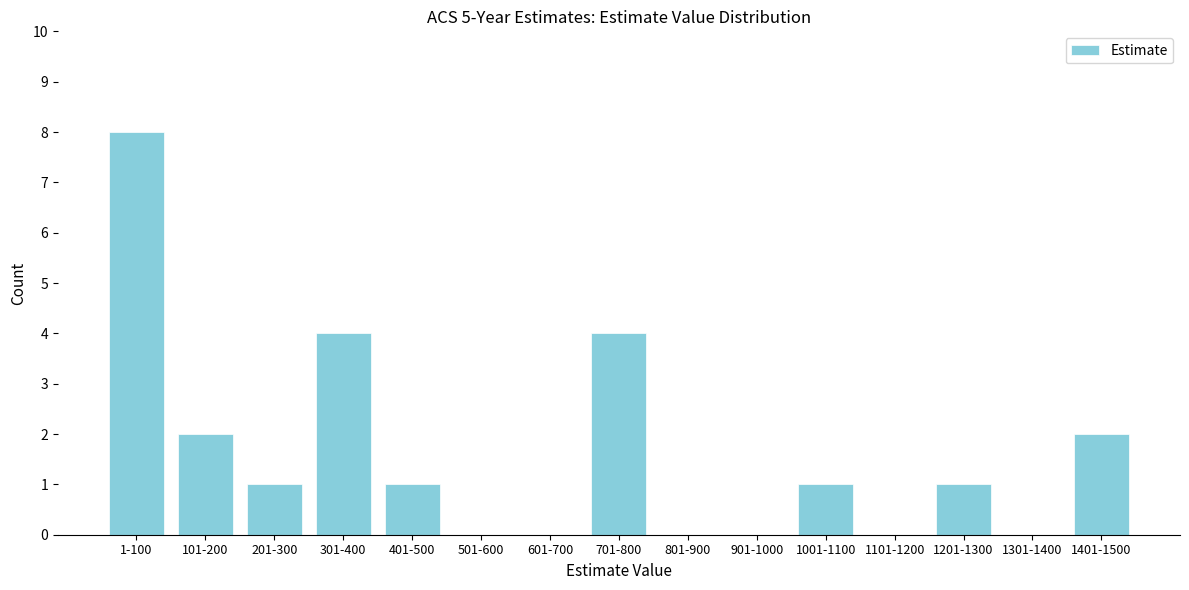

Reading left to right, transcribe all the data shown in this chart.

1-100=8	101-200=2	201-300=1	301-400=4	401-500=1	501-600=0	601-700=0	701-800=4	801-900=0	901-1000=0	1001-1100=1	1101-1200=0	1201-1300=1	1301-1400=0	1401-1500=2